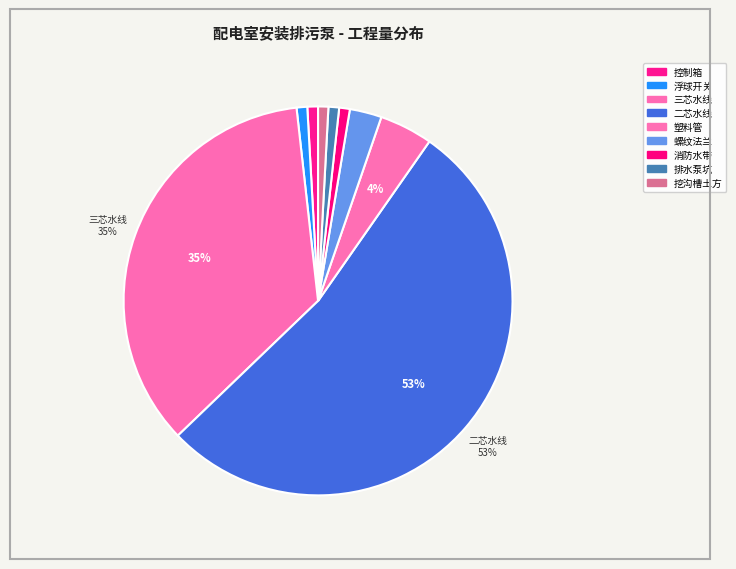

What percentage do 挖沟槽土方 and 排水泵坑 together represent?

1.7%